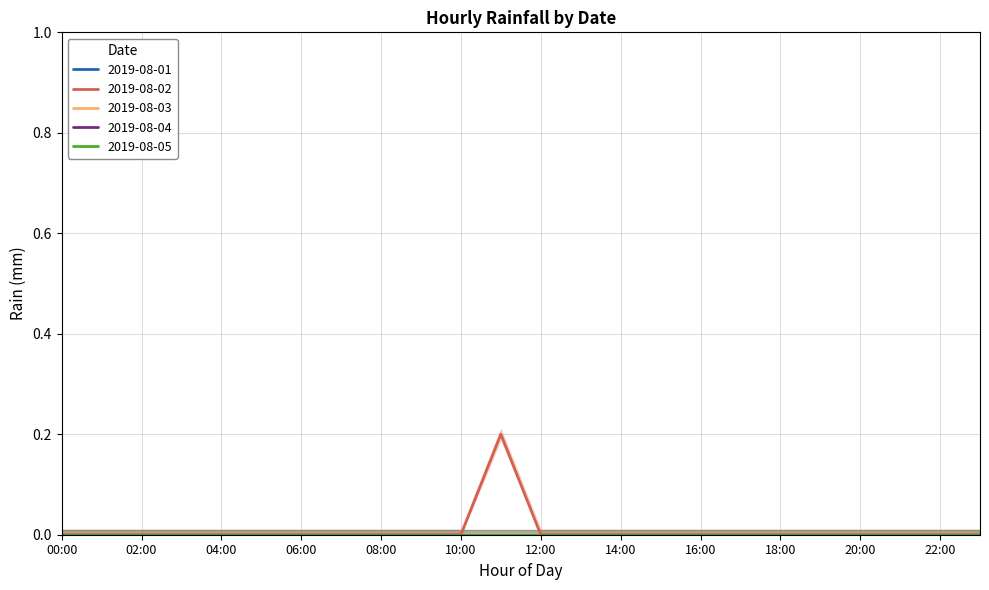

True or false: 2019-08-01 and 2019-08-04 cross at least once.

False